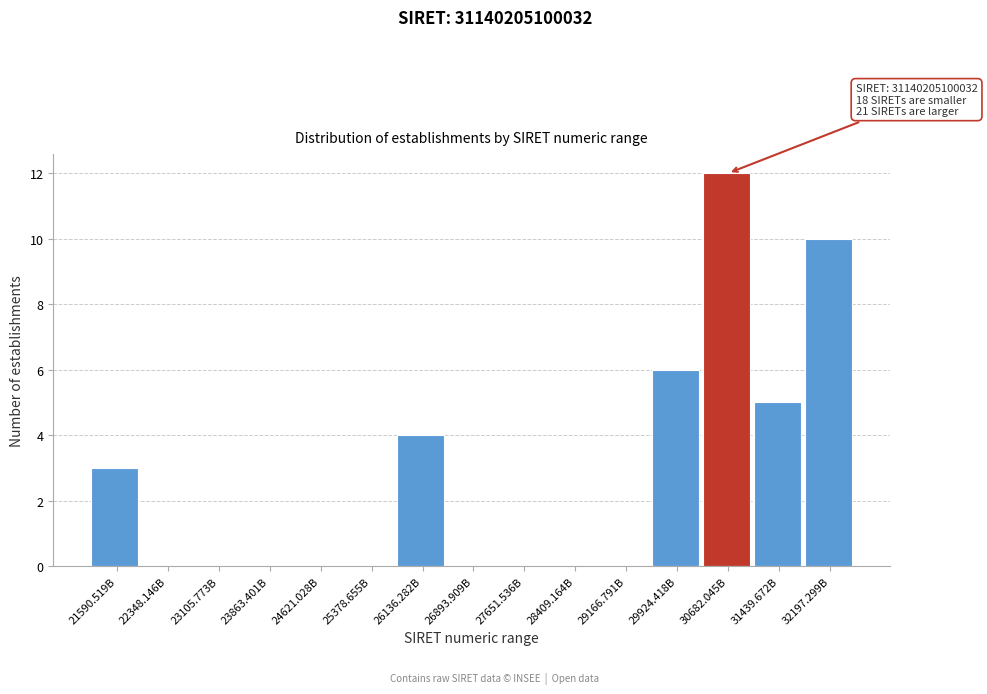

Reading right to left, list all the values displayed in this chart.

32197.299B=10	31439.672B=5	30682.045B=12	29924.418B=6	29166.791B=0	28409.164B=0	27651.536B=0	26893.909B=0	26136.282B=4	25378.655B=0	24621.028B=0	23863.401B=0	23105.773B=0	22348.146B=0	21590.519B=3